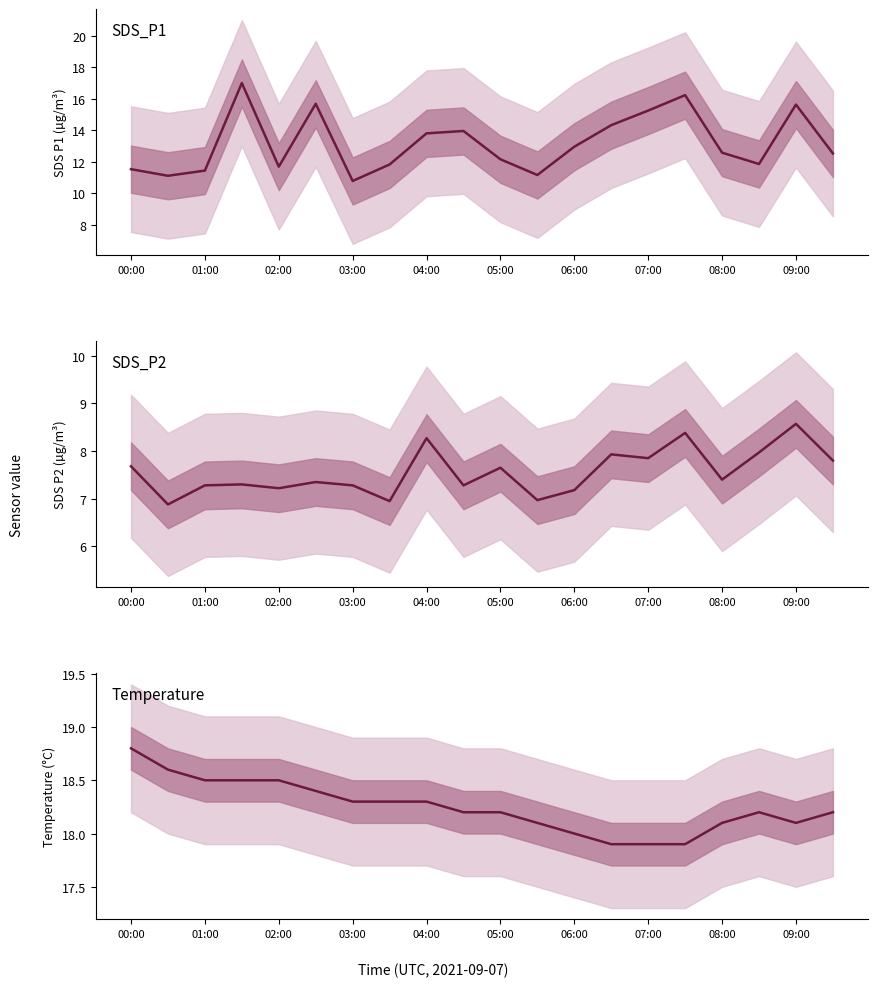

How many interior local valleys does the Temp series have?

1